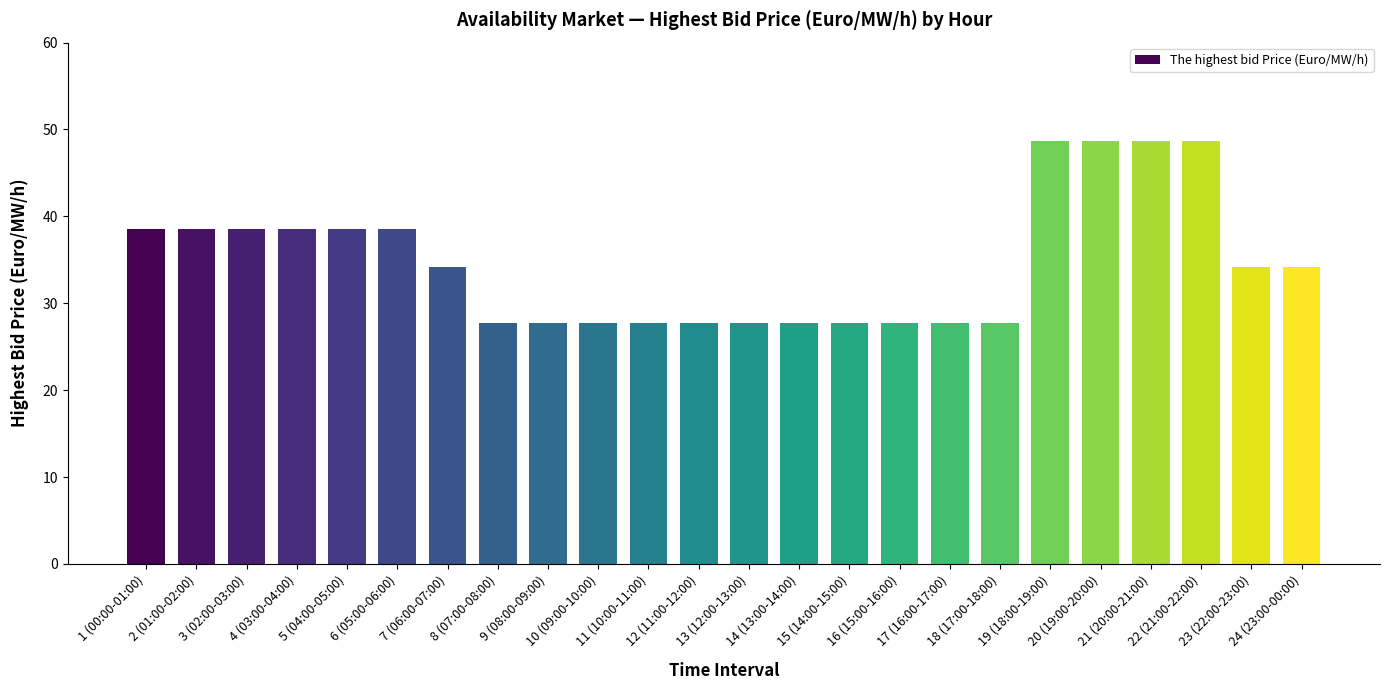

Reading left to right, transcribe all the data shown in this chart.

1 (00:00-01:00)=38.5	2 (01:00-02:00)=38.5	3 (02:00-03:00)=38.5	4 (03:00-04:00)=38.5	5 (04:00-05:00)=38.5	6 (05:00-06:00)=38.5	7 (06:00-07:00)=34.2	8 (07:00-08:00)=27.7	9 (08:00-09:00)=27.7	10 (09:00-10:00)=27.7	11 (10:00-11:00)=27.7	12 (11:00-12:00)=27.7	13 (12:00-13:00)=27.7	14 (13:00-14:00)=27.7	15 (14:00-15:00)=27.7	16 (15:00-16:00)=27.7	17 (16:00-17:00)=27.7	18 (17:00-18:00)=27.7	19 (18:00-19:00)=48.7	20 (19:00-20:00)=48.7	21 (20:00-21:00)=48.7	22 (21:00-22:00)=48.7	23 (22:00-23:00)=34.2	24 (23:00-00:00)=34.2